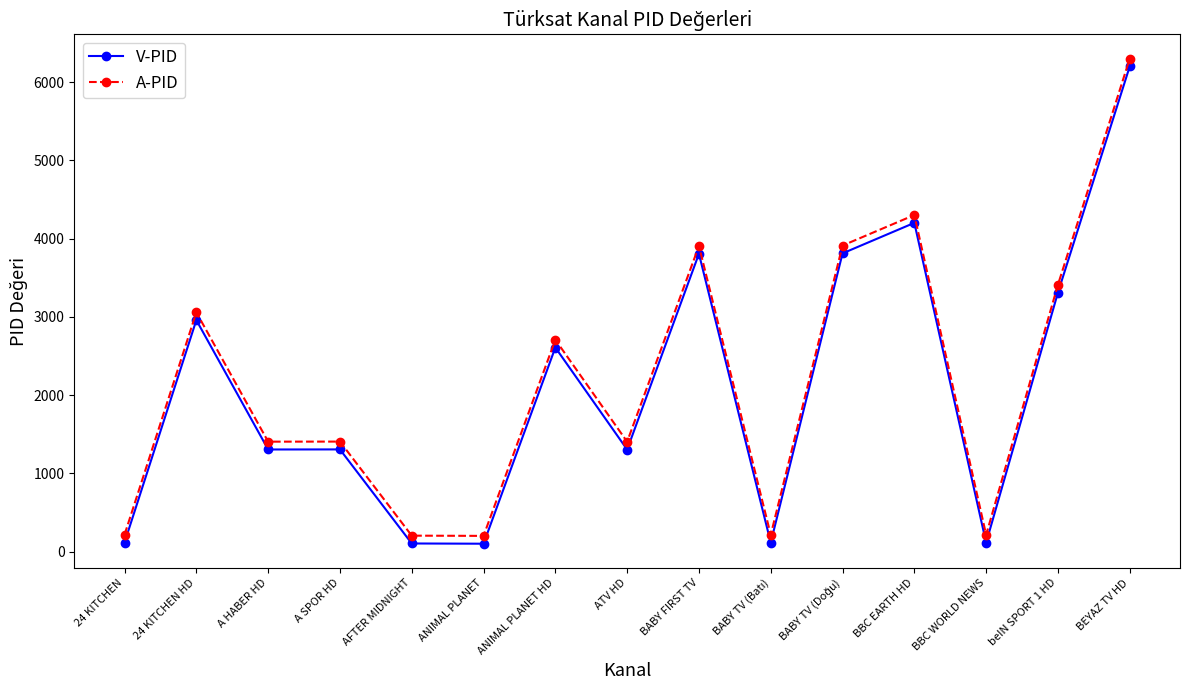

The value of V-PID at A SPOR HD is 2132. True or false?

False